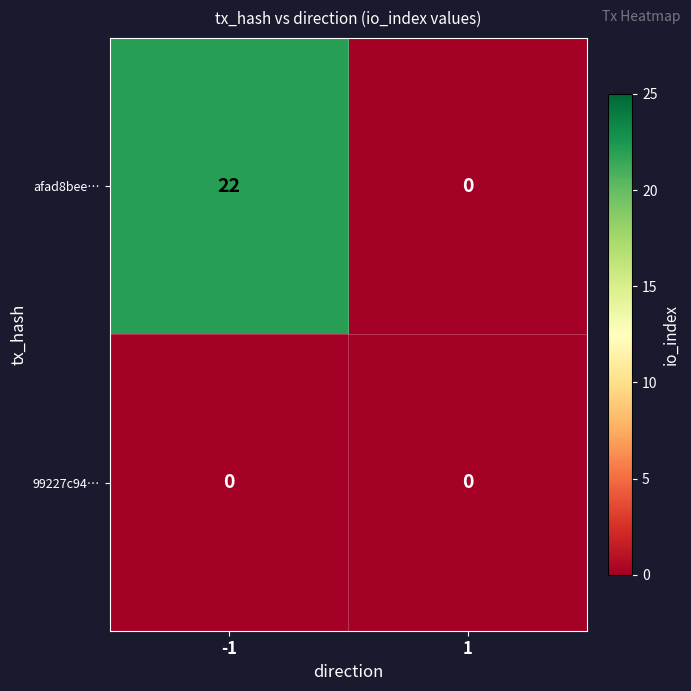

Which series has the largest range (max minus min)?

afad8bee…